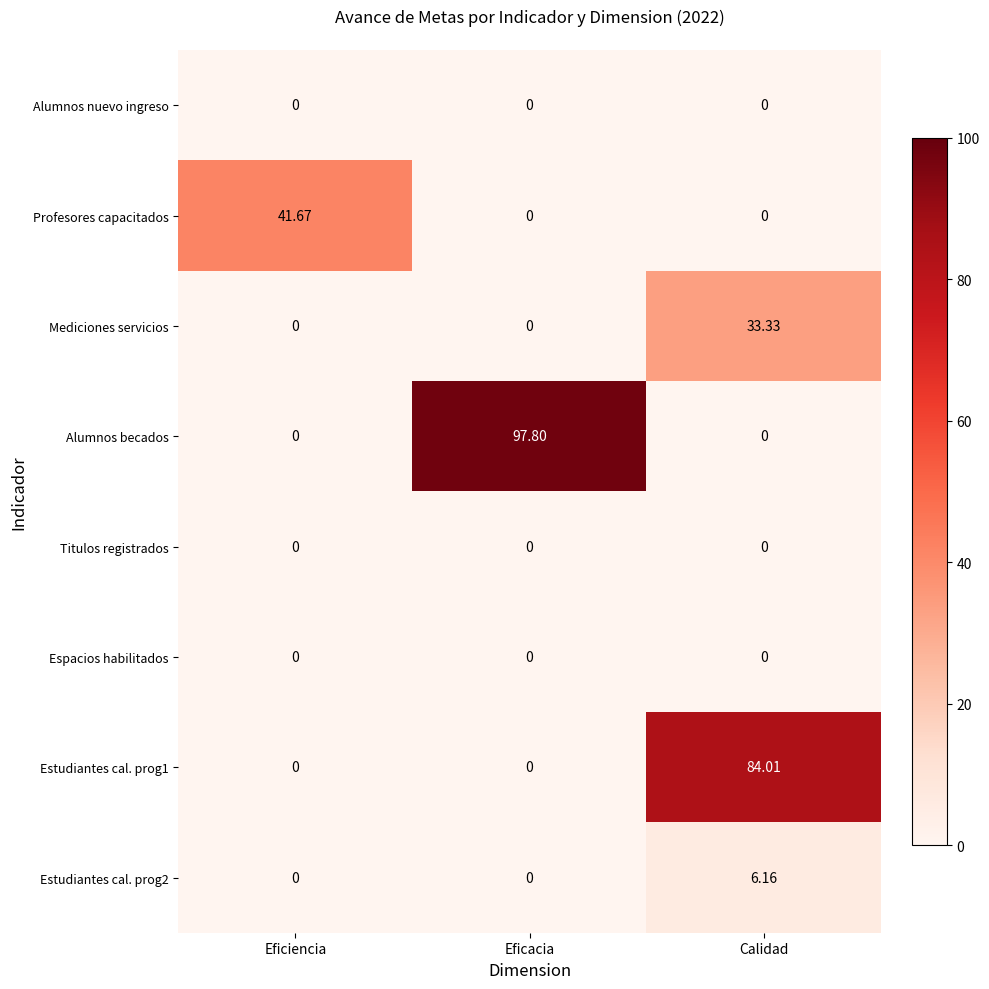

Which category has the highest value across all series?

Eficacia